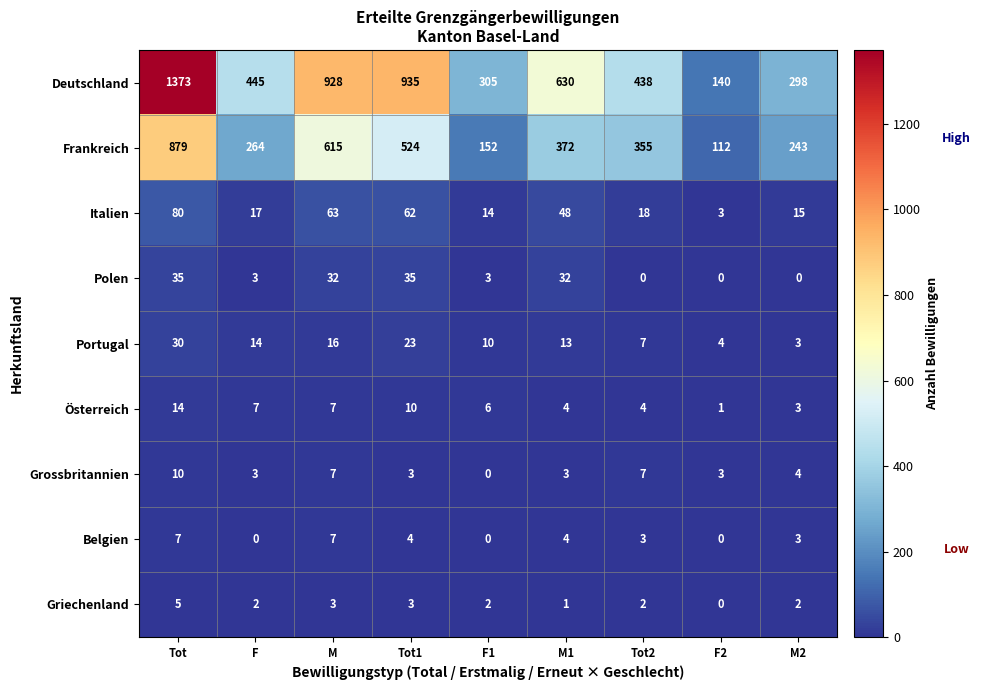

Which series has the largest total across all categories?

Deutschland